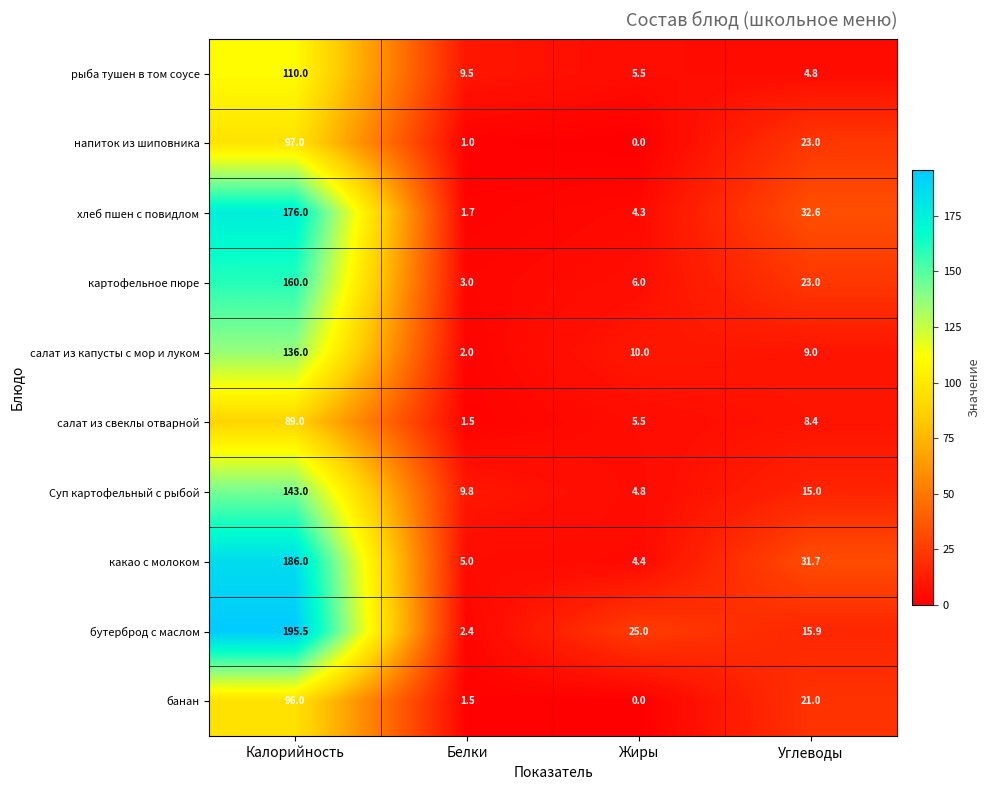

At which category does the chart reach its minimum across all series?

Жиры